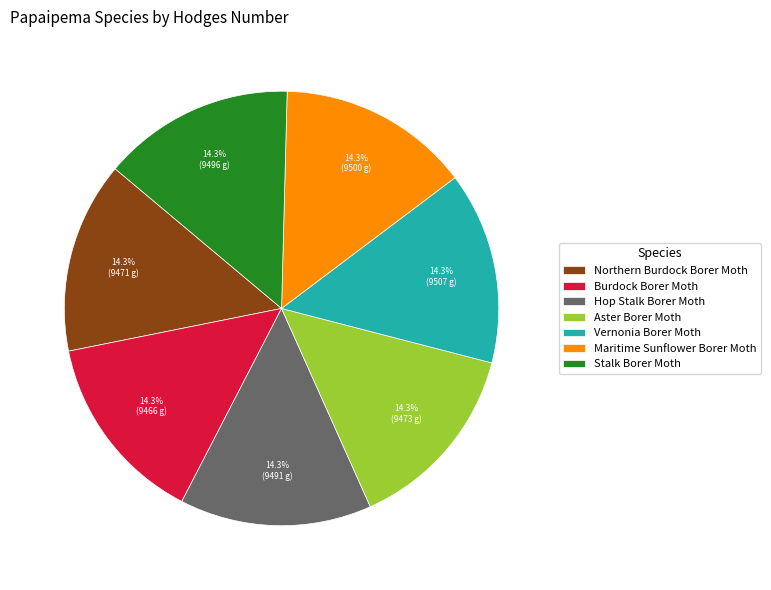

Does Vernonia Borer Moth represent more than half of the total?

No